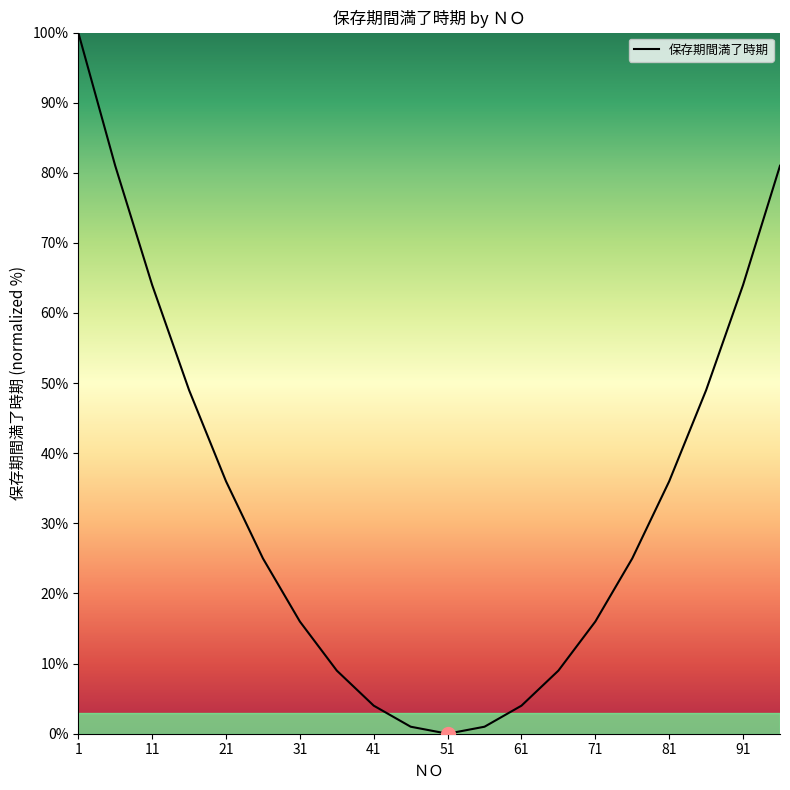

What is the difference between the maximum and minimum values?

100